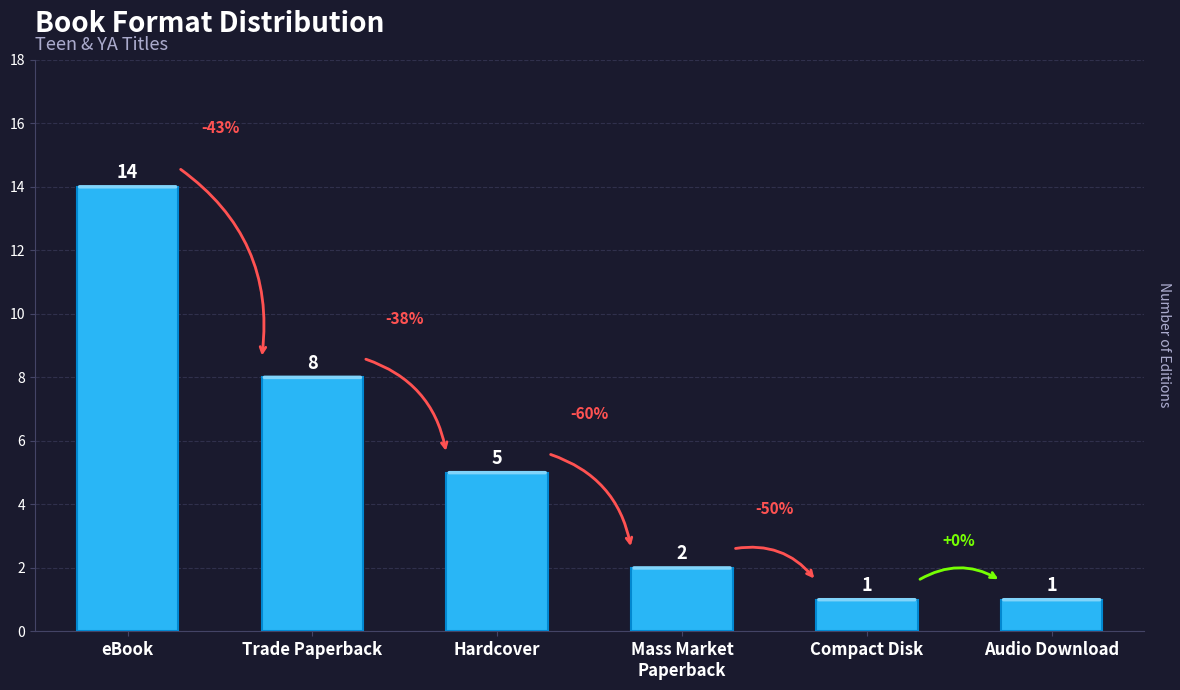

Reading left to right, list all the values displayed in this chart.

14	8	5	2	1	1